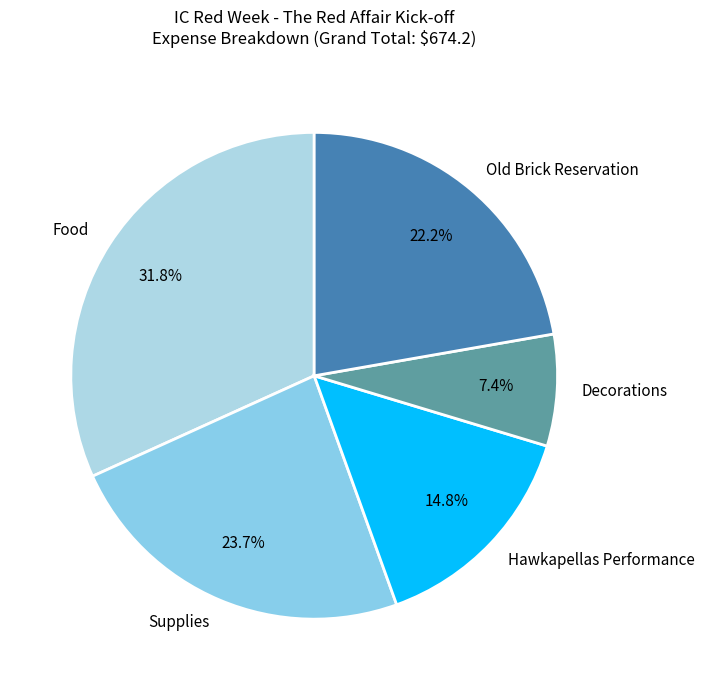

Count the number of slices in the pie.

5